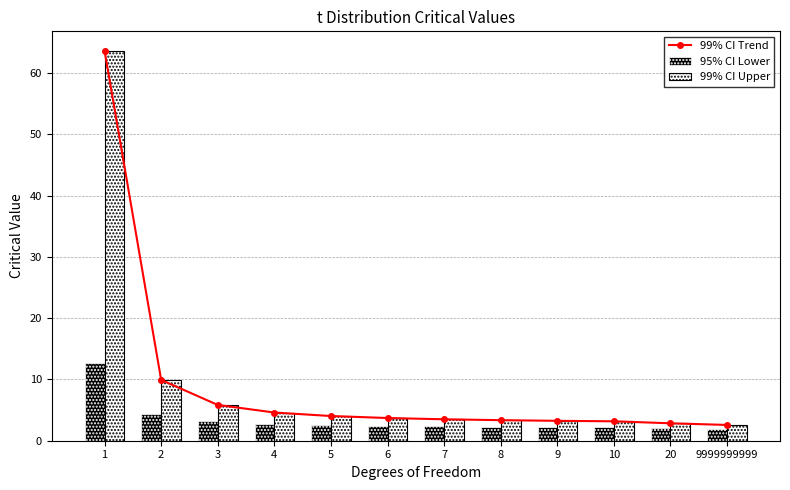

At which label does 99% CI Upper first exceed 3?

1